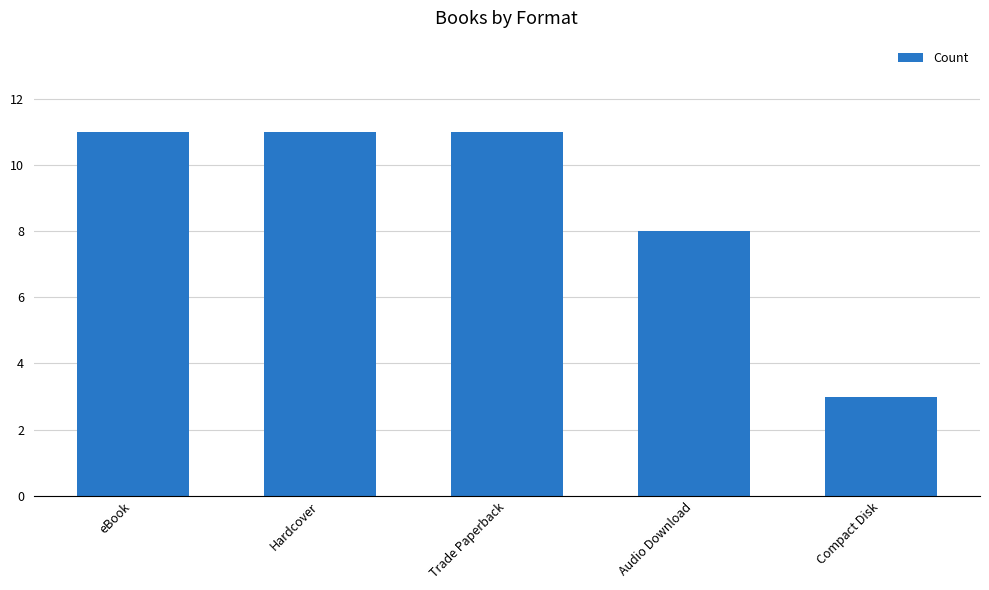

What is the minimum value shown in the chart?

3